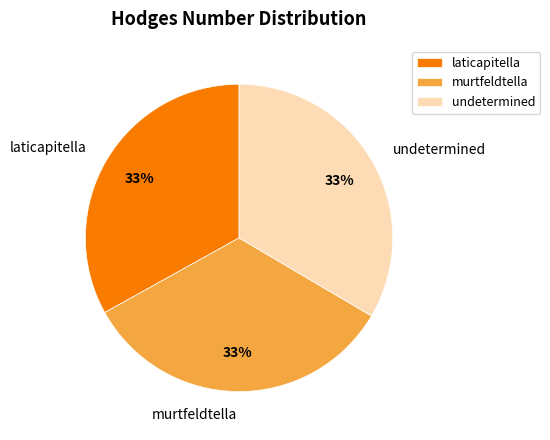

True or false: murtfeldtella accounts for 33% of the total.

True